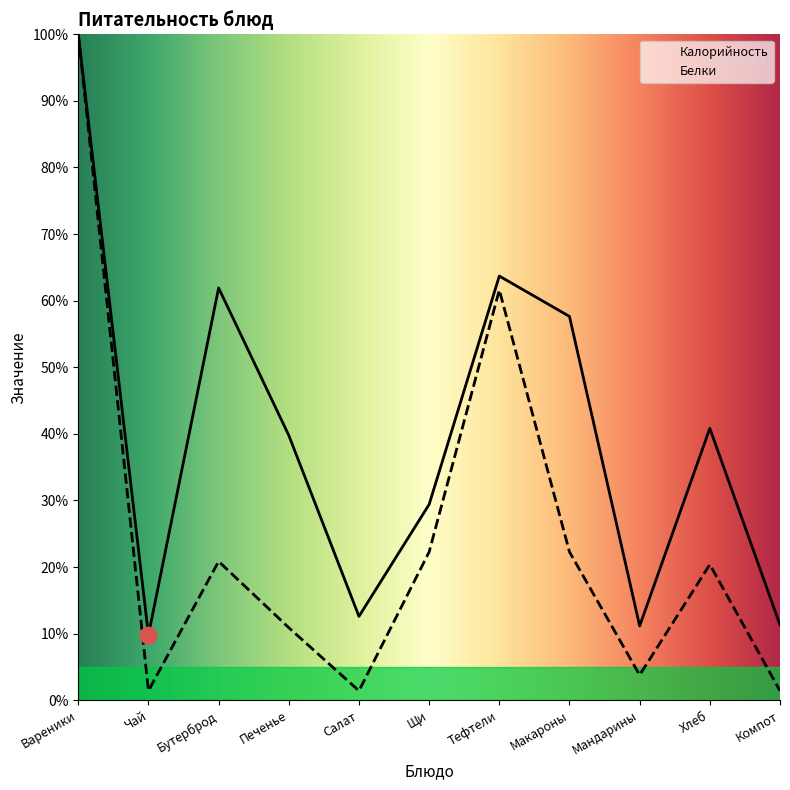

At which label is Белки closest to 50?

Тефтели